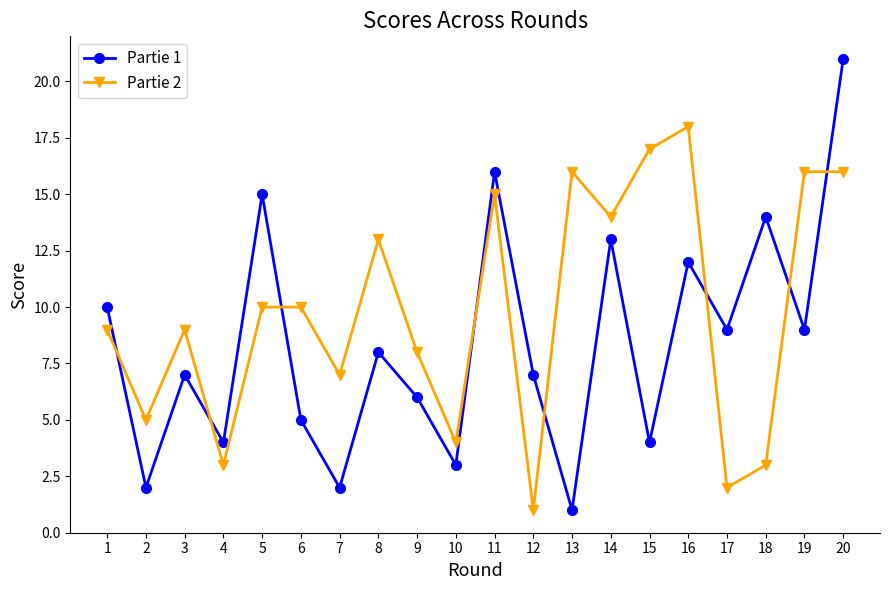

Reading left to right, transcribe all the data shown in this chart.

Partie 1: 1=10	2=2	3=7	4=4	5=15	6=5	7=2	8=8	9=6	10=3	11=16	12=7	13=1	14=13	15=4	16=12	17=9	18=14	19=9	20=21
Partie 2: 1=9	2=5	3=9	4=3	5=10	6=10	7=7	8=13	9=8	10=4	11=15	12=1	13=16	14=14	15=17	16=18	17=2	18=3	19=16	20=16